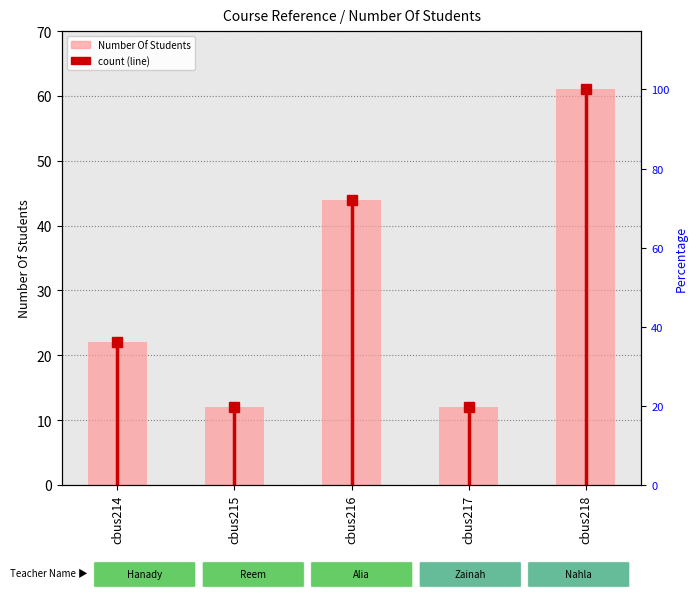

List the labels in order of value, largest first.

cbus218, cbus216, cbus214, cbus215, cbus217